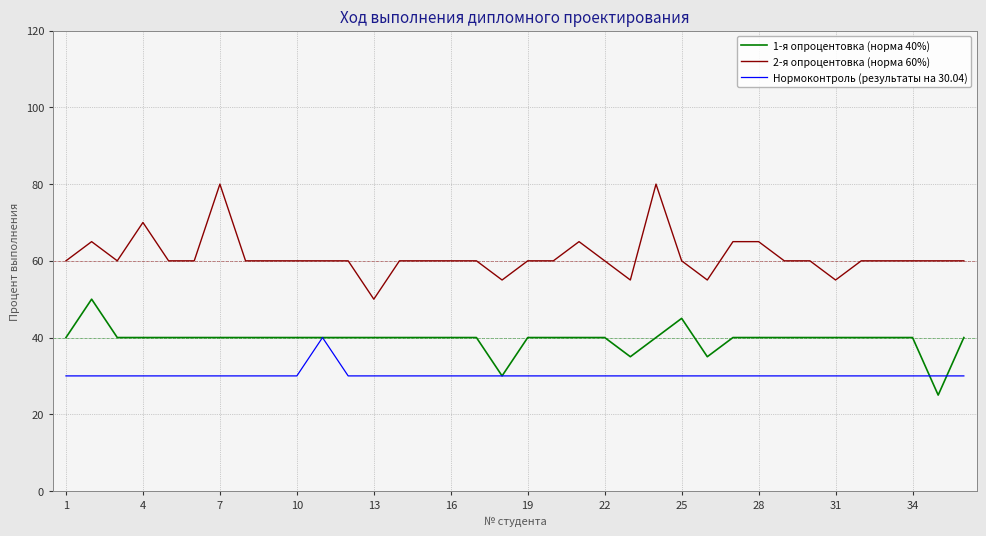

True or false: Нормоконтроль (результаты на 30.04) and 2-я опроцентовка (норма 60%) cross at least once.

False